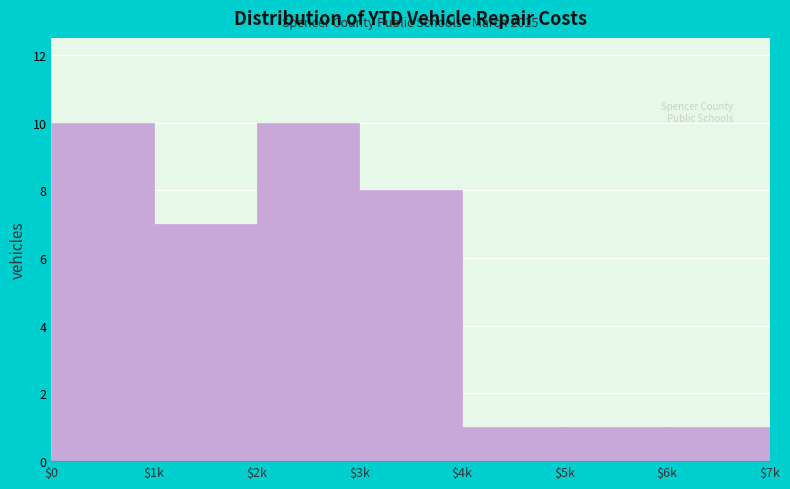

Reading left to right, list all the values displayed in this chart.

10	7	10	8	1	1	1